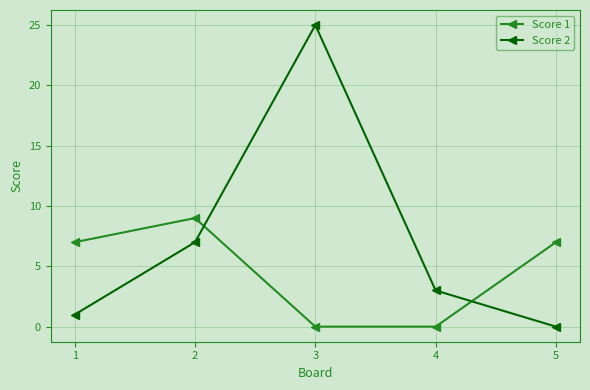

The value of Score 1 at 5 is 11. True or false?

False